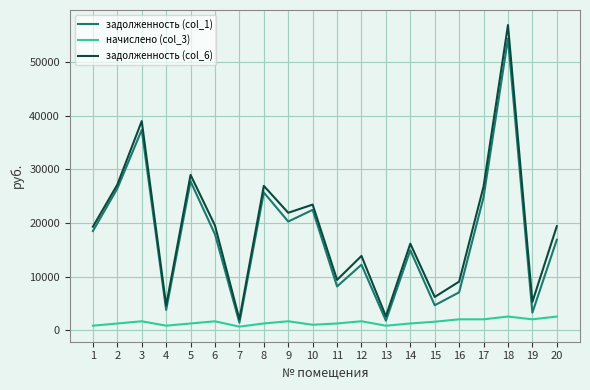

At how many categories does at least one series exceed 24041?

6